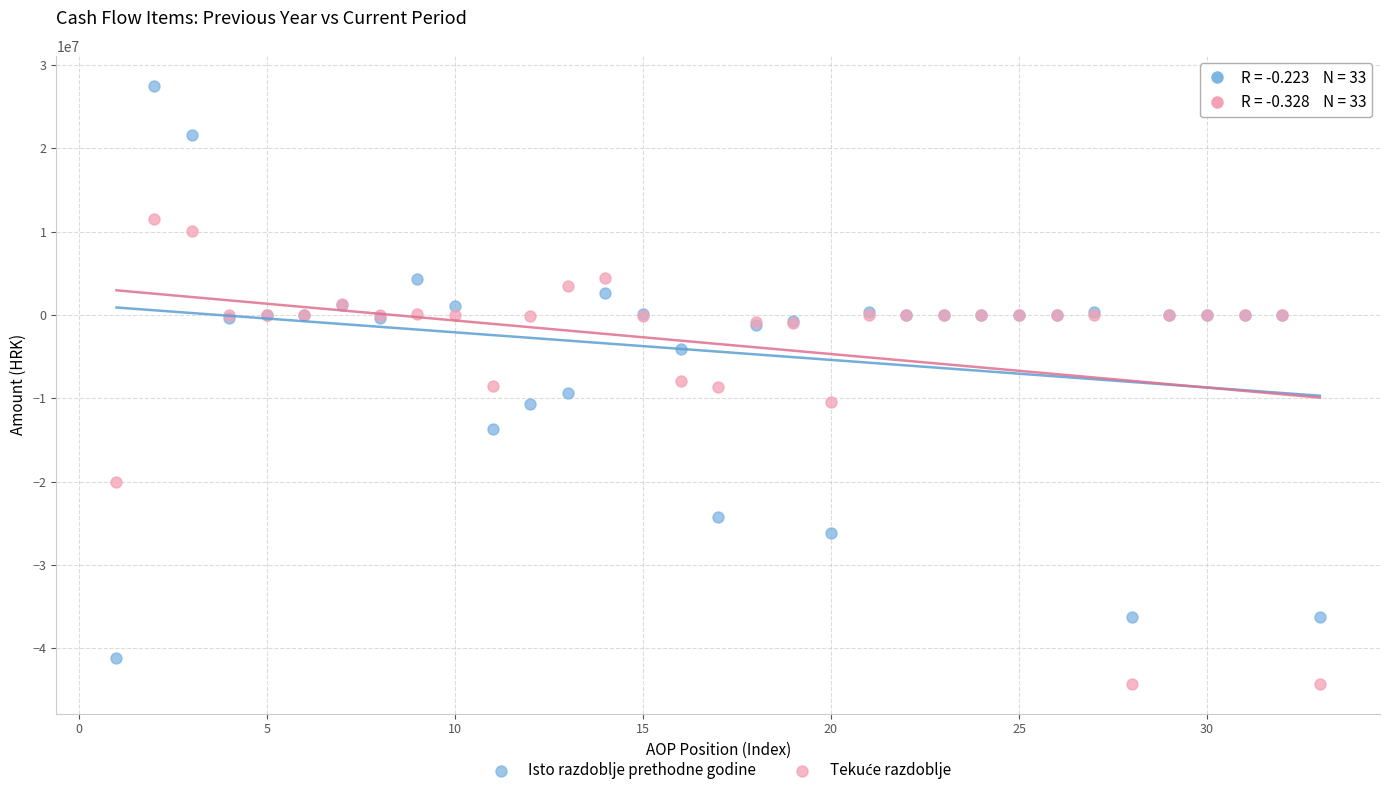

Which series has the widest spread of Y values?

Isto razdoblje prethodne godine